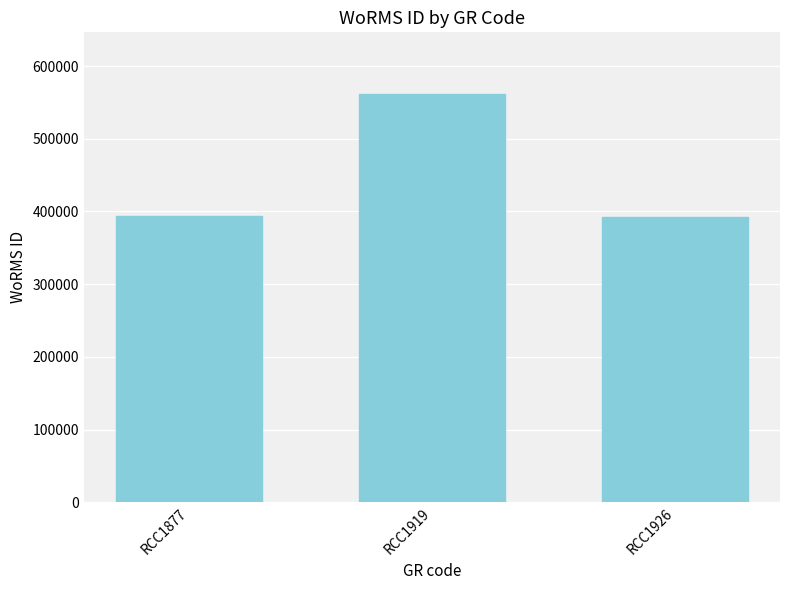

Approximately how many times larger is the value at RCC1919 compared to RCC1877?

1.4